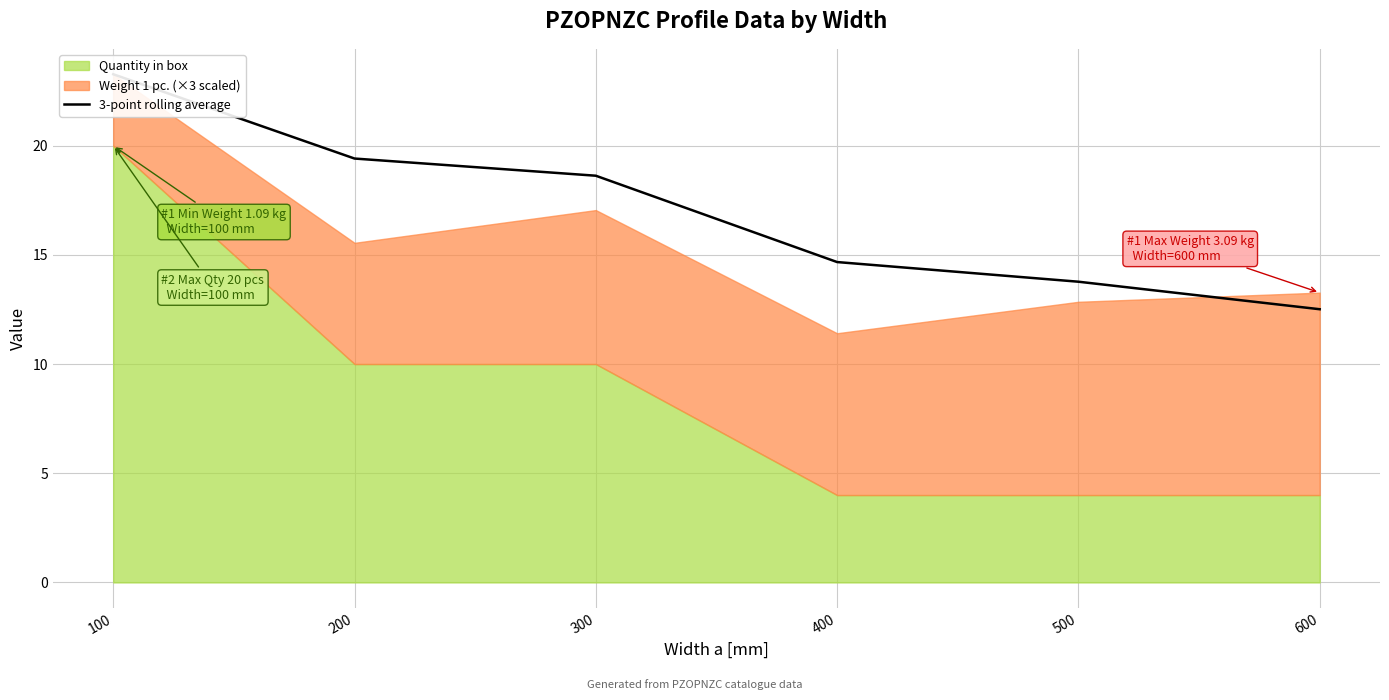

What is the approximate value at 100?

23.3